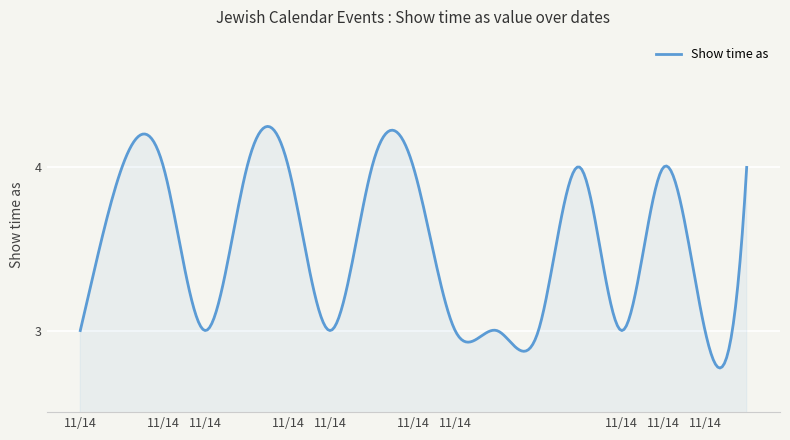

Does the chart display data point markers on the line(s)?

No